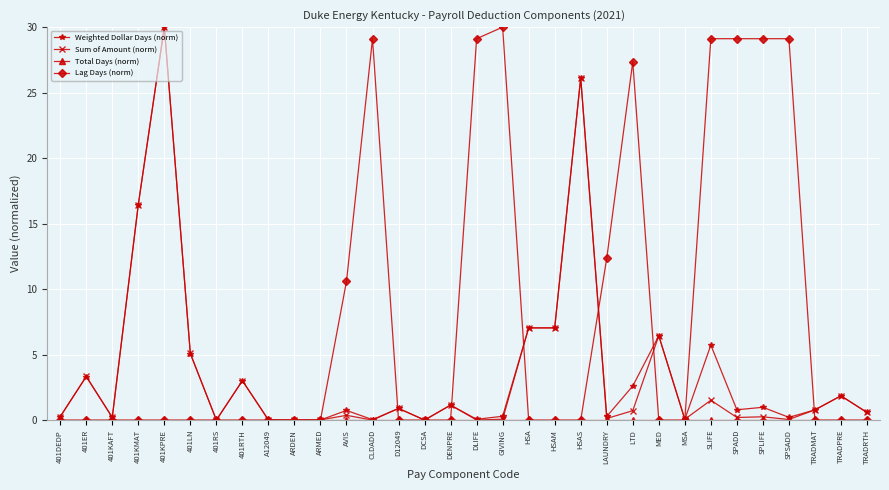

Is this an area chart (filled region under the line)?

No